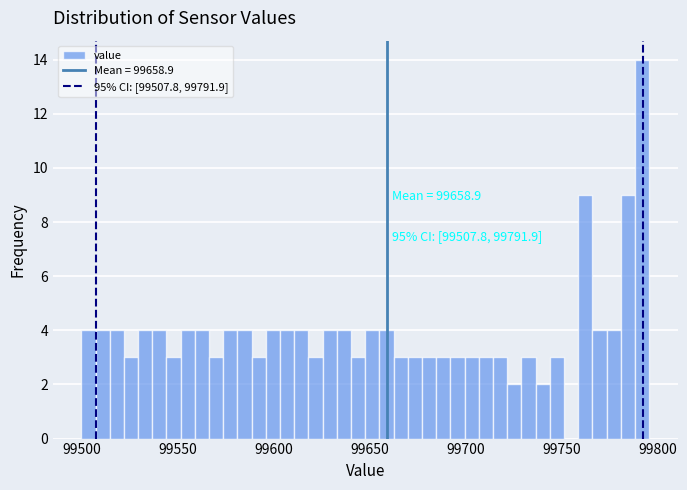

Read against the x-axis, roughly where is the centre of the tallest bar?

99790